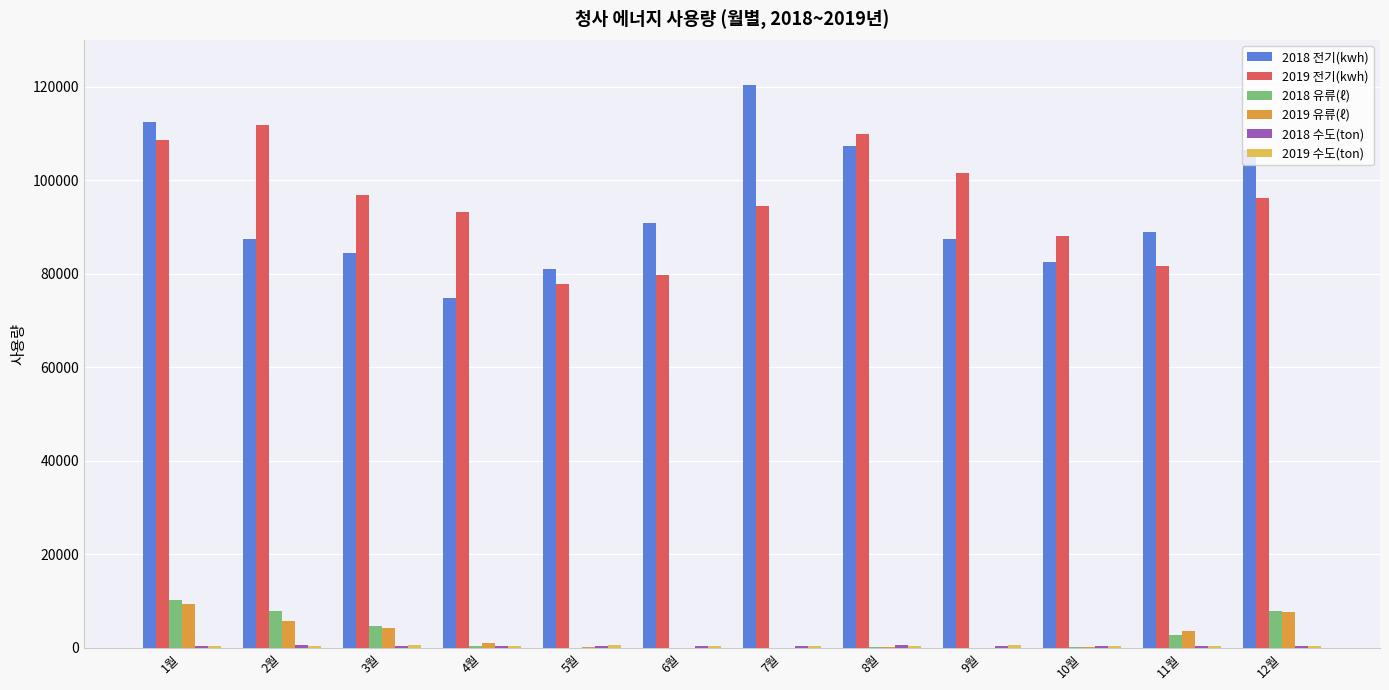

At which category is the sum across all series the highest?

1월